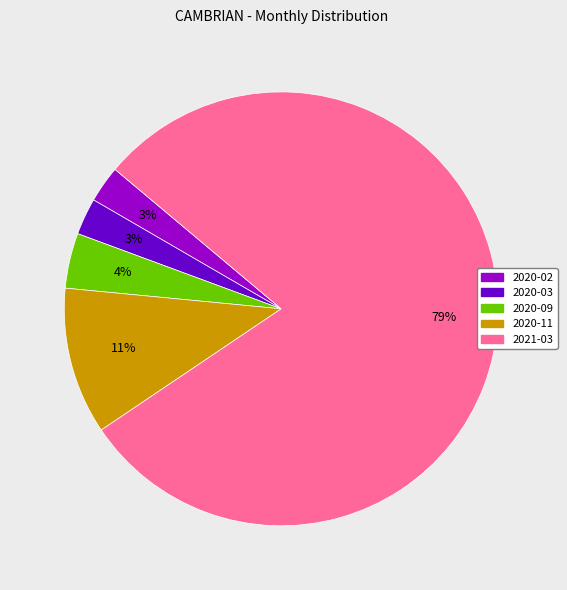

Count the number of slices in the pie.

5